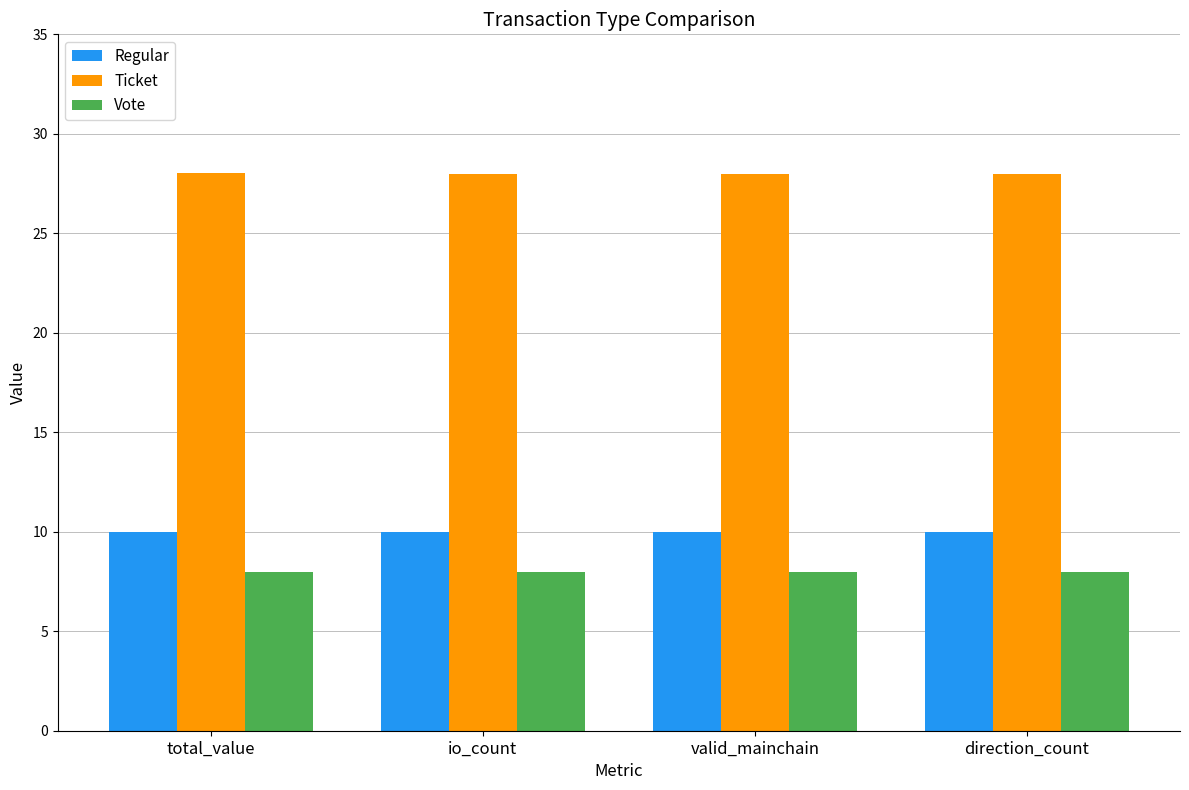

What is the minimum value shown in the chart?

8.0